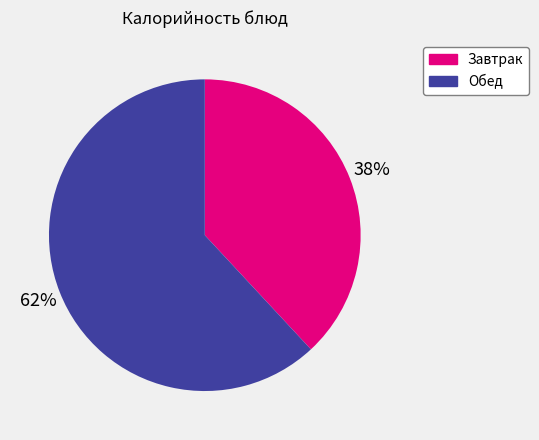

Is there a majority slice in this chart?

Yes